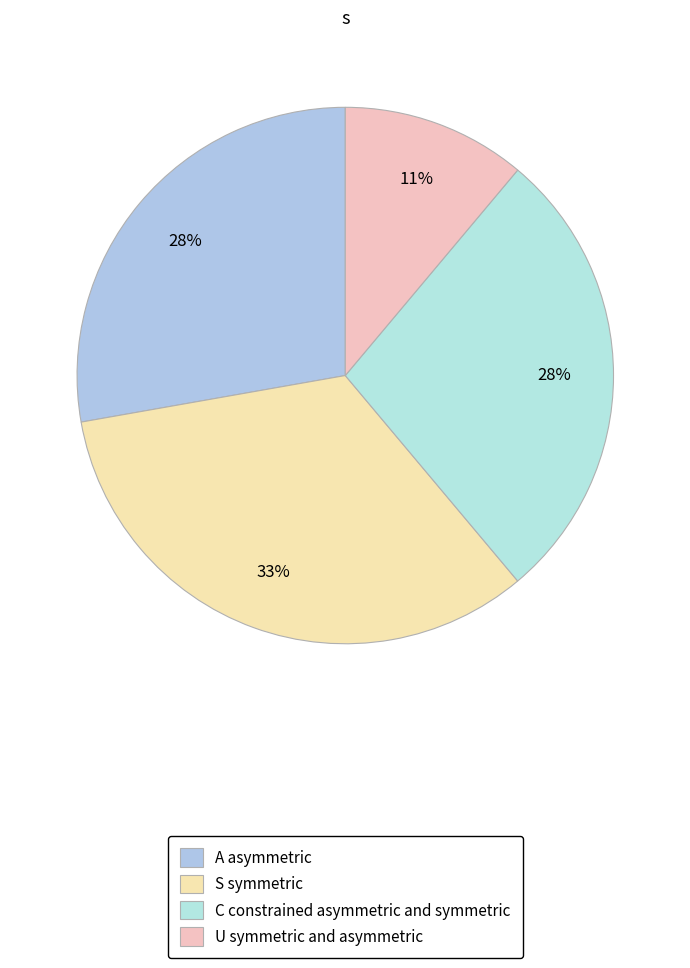

How many slices are in this pie chart?

4